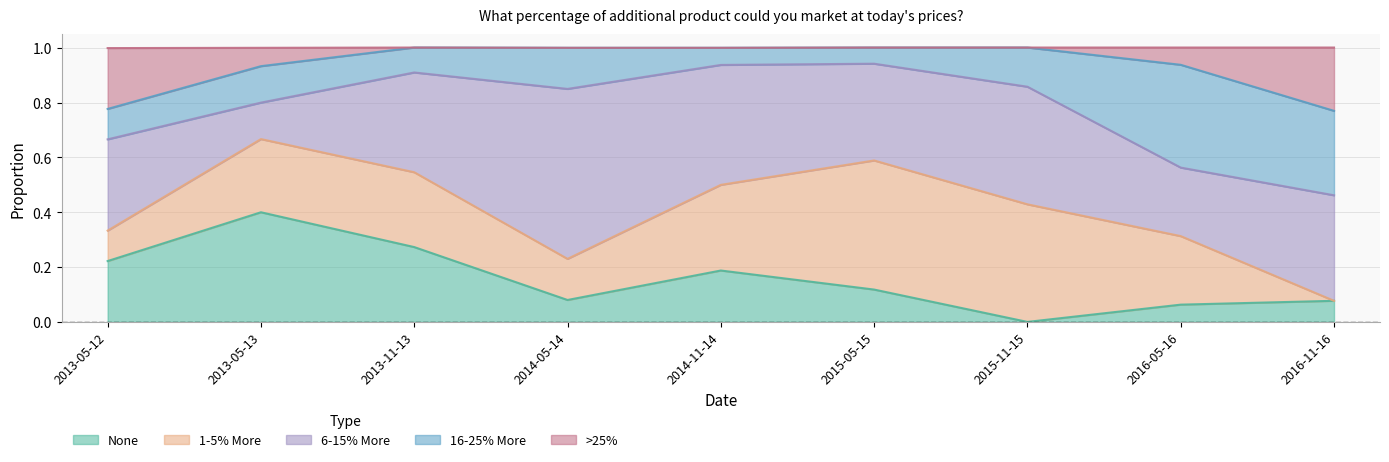

List the labels in order of 16-25% More value, largest first.

2016-05-16, 2016-11-16, 2014-05-14, 2015-11-15, 2013-05-13, 2013-05-12, 2013-11-13, 2014-11-14, 2015-05-15